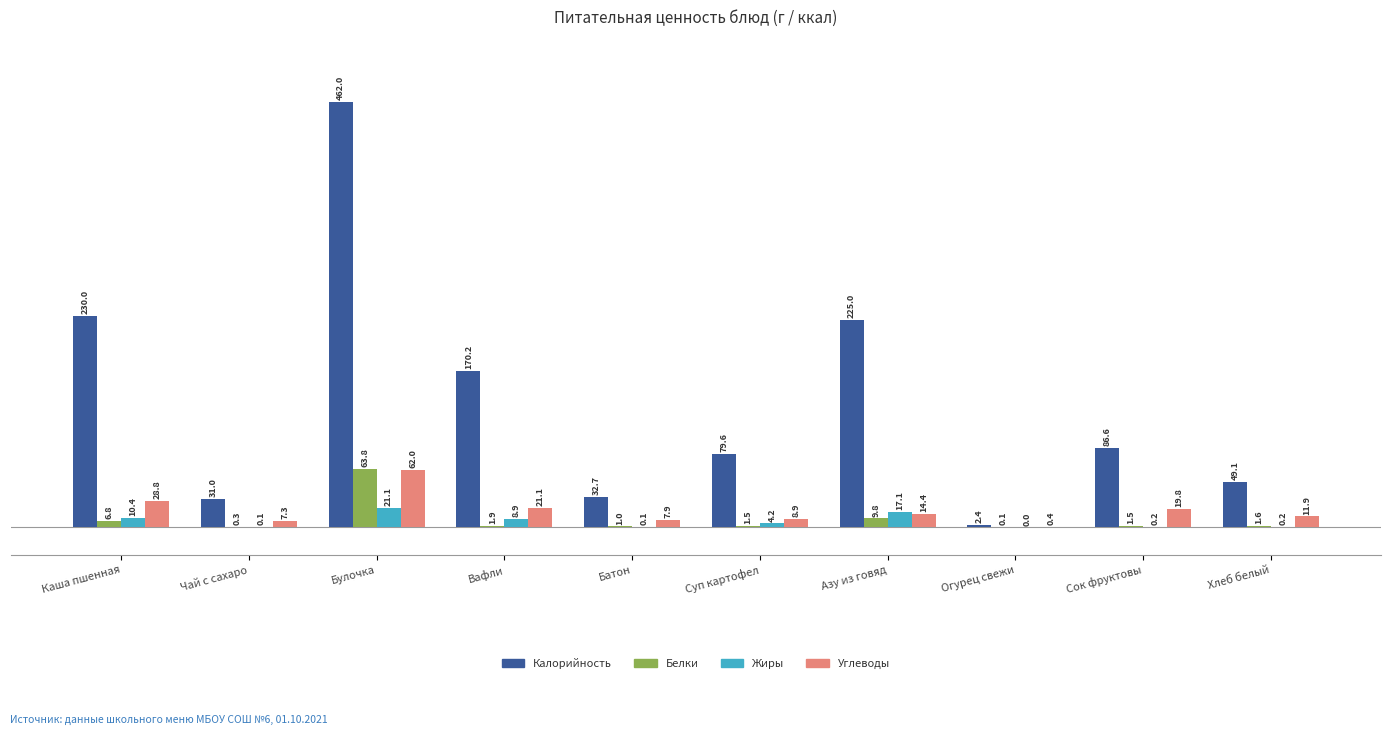

Between Суп картофел and Азу из говяд, which series saw the biggest shift?

Калорийность